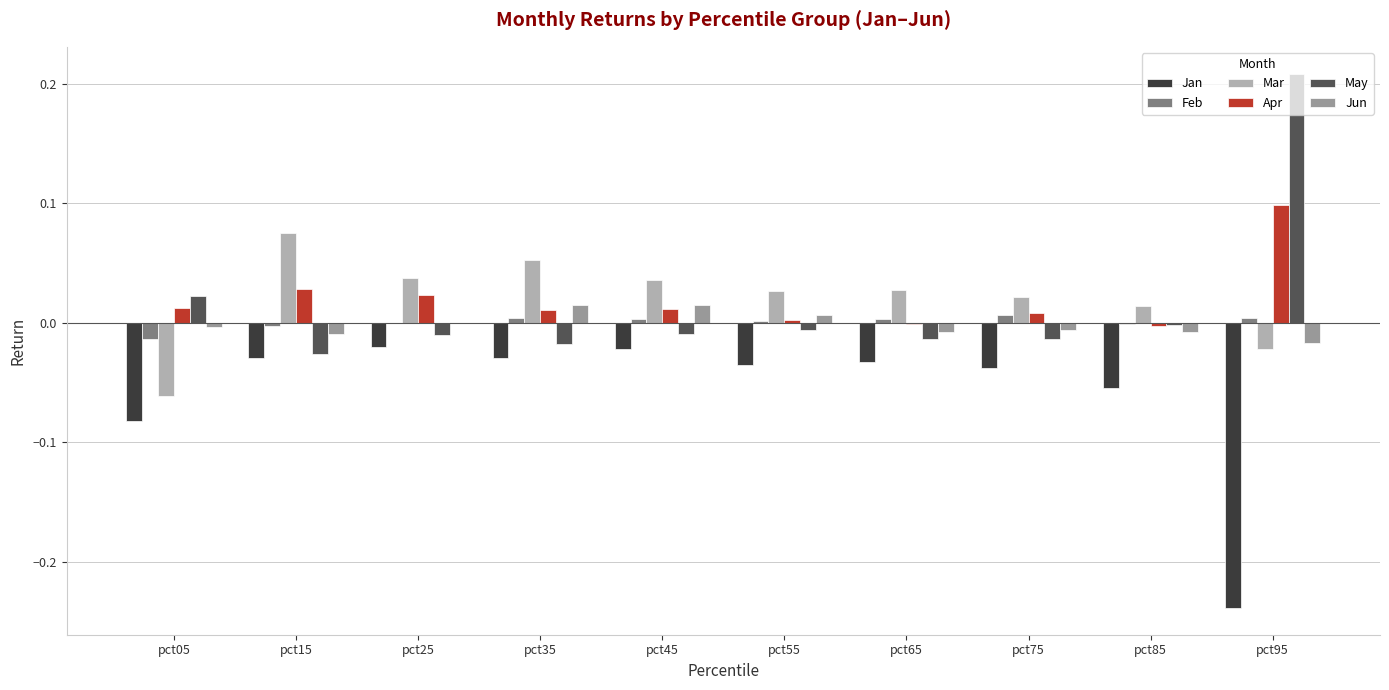

How many categories are shown in the chart?

10